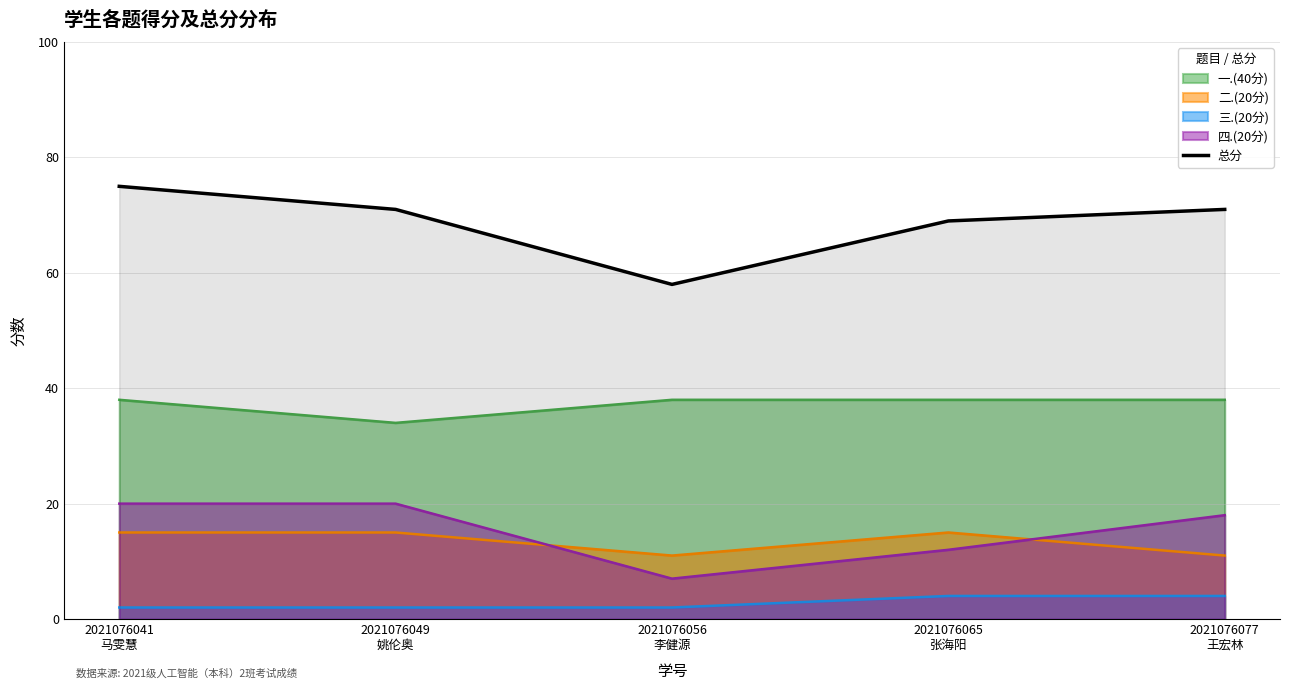

True or false: 总分 and 三.(20分) intersect in this chart.

False